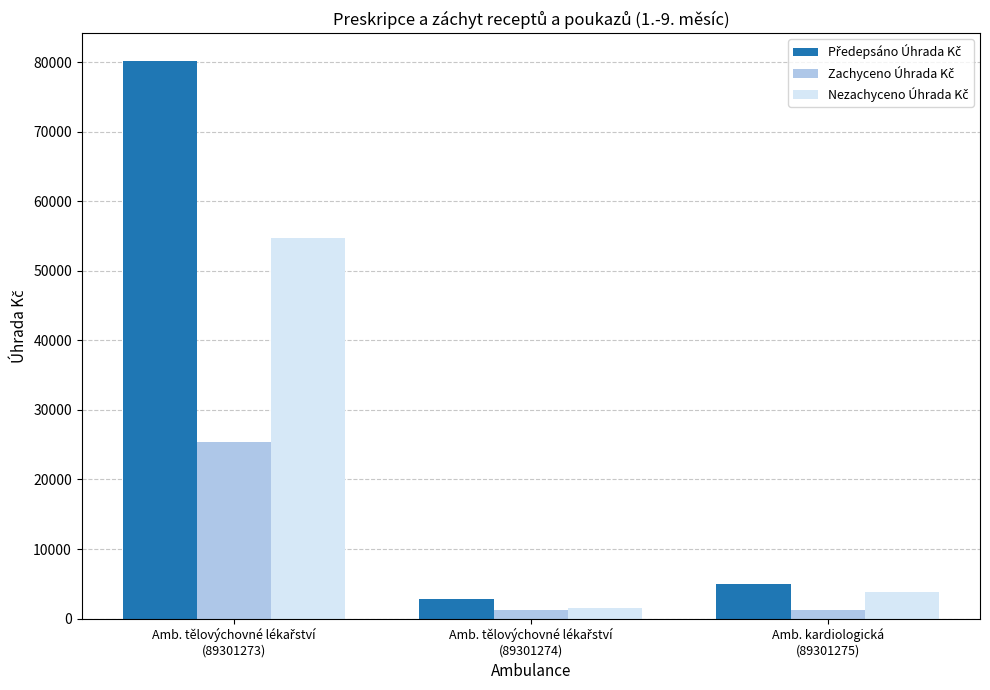

What is the greatest value displayed?

80149.6